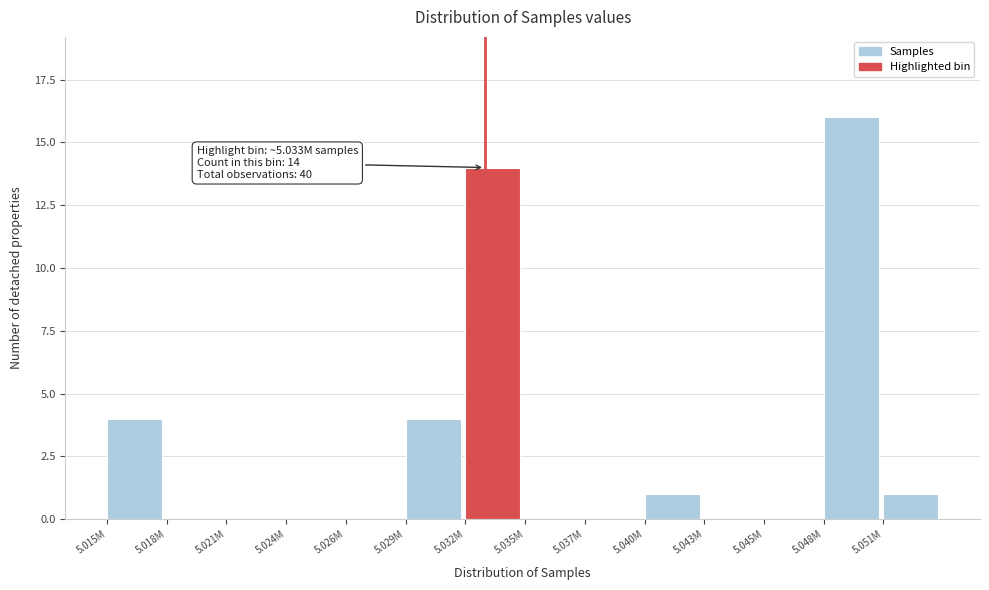

Reading left to right, transcribe all the data shown in this chart.

5.015M=4	5.018M=0	5.021M=0	5.024M=0	5.026M=0	5.029M=4	5.032M=14	5.035M=0	5.037M=0	5.040M=1	5.043M=0	5.045M=0	5.048M=16	5.051M=1